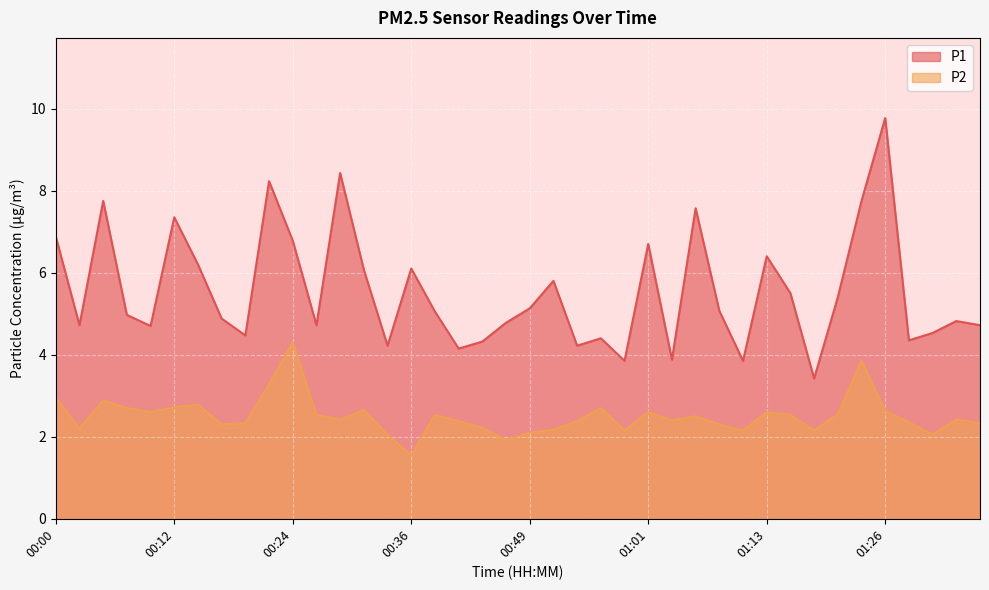

Rank the series by their maximum value, from lowest to highest.

P2, P1